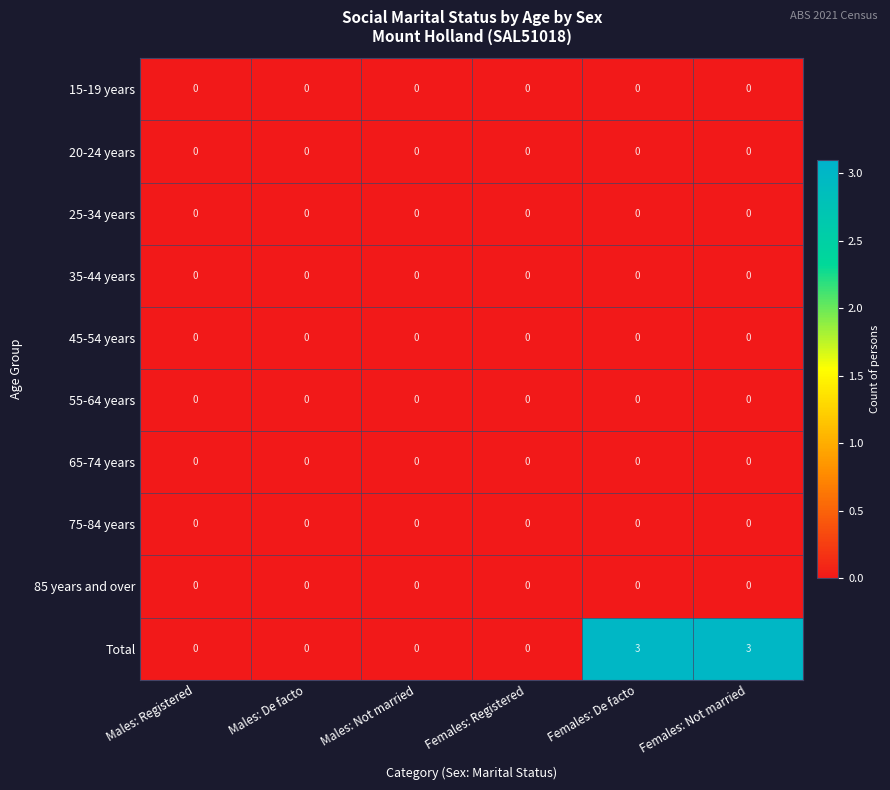

Which series has the largest total across all categories?

Total